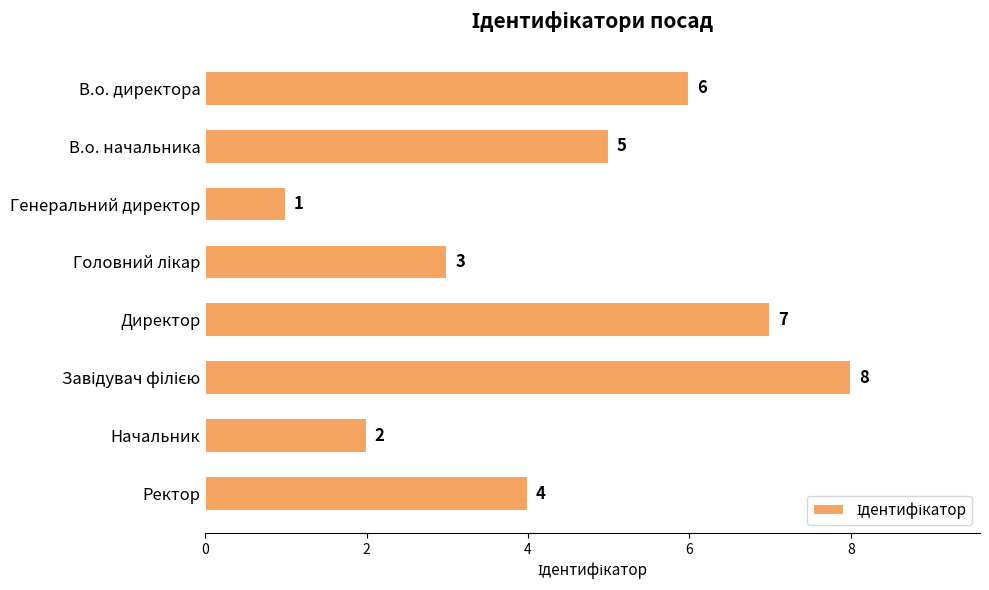

What is the sum of all values?

36